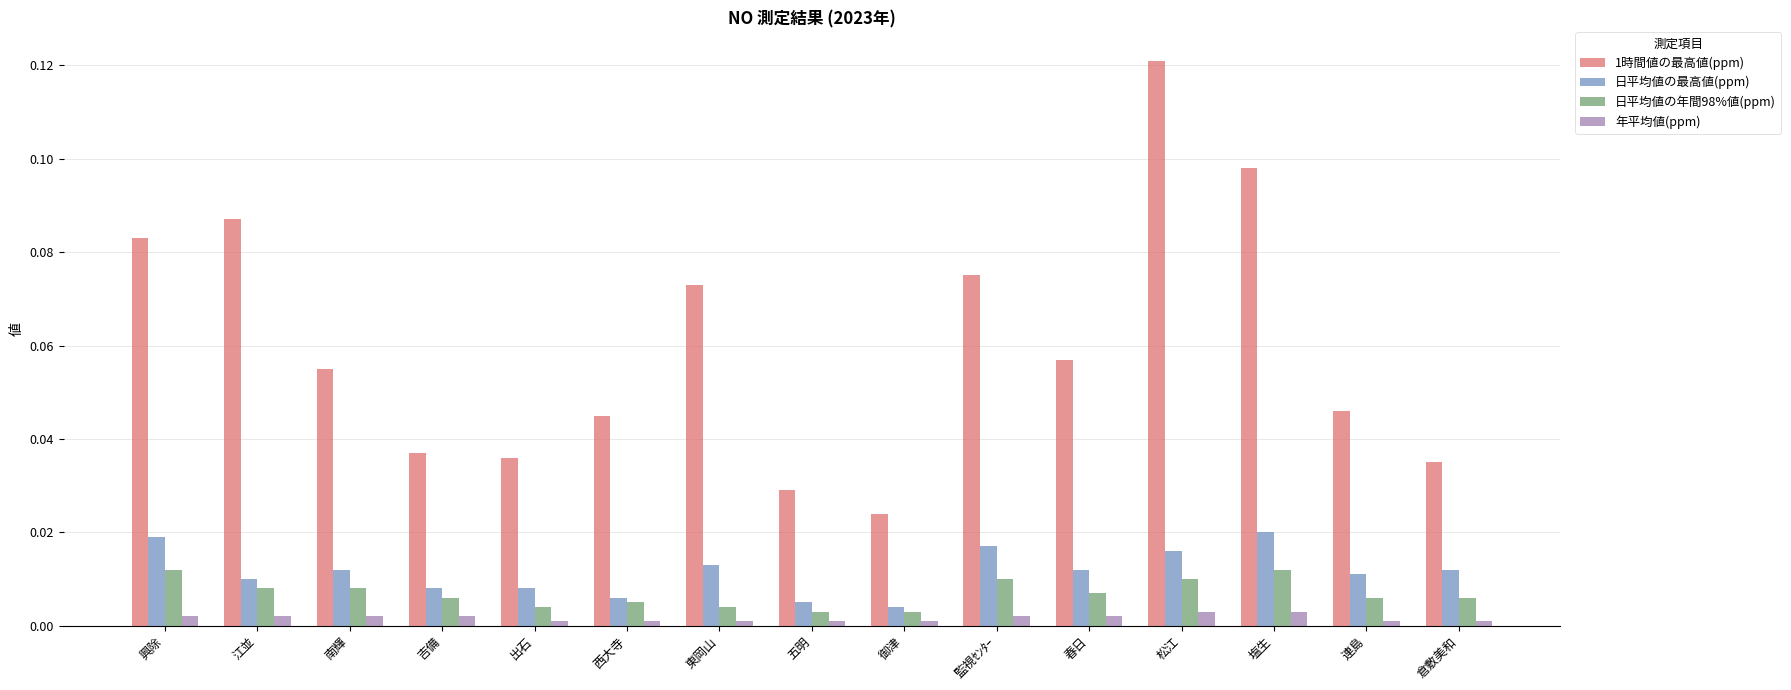

What are all the series names shown in the legend?

1時間値の最高値(ppm), 日平均値の最高値(ppm), 日平均値の年間98%値(ppm), 年平均値(ppm)